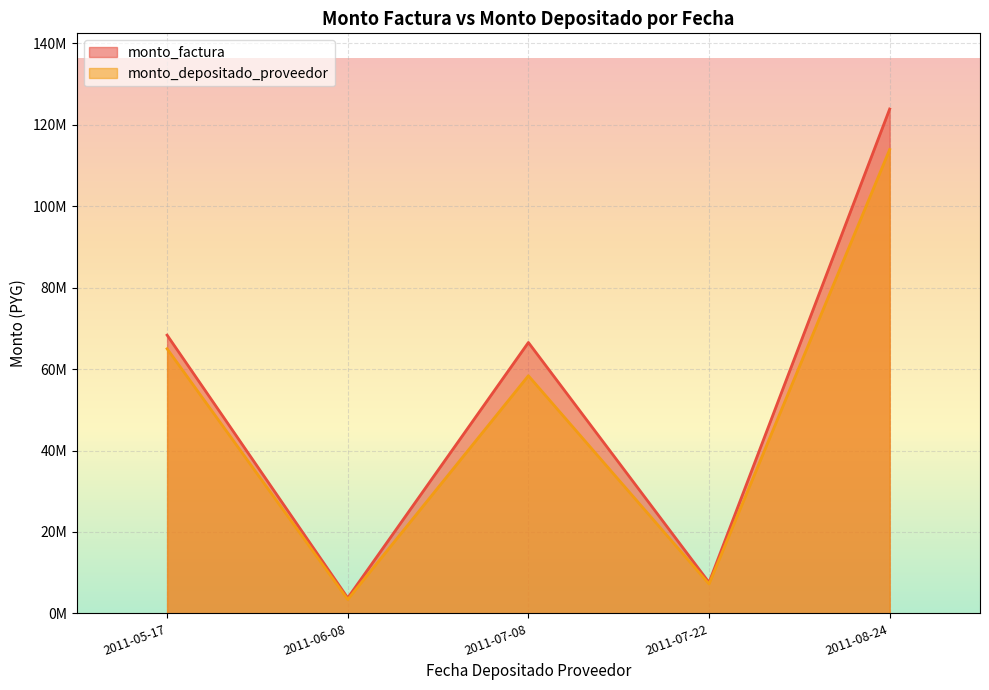

True or false: monto_factura has more than 0 points higher than both neighbors.

True